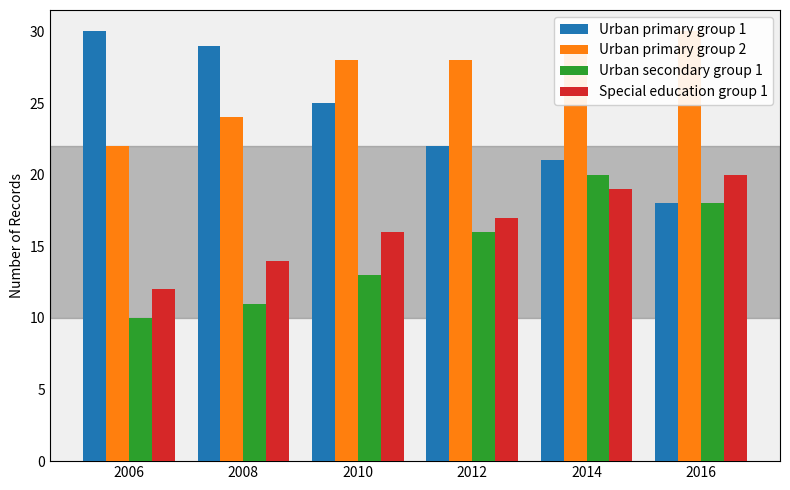

At which label does Urban primary group 1 first exceed 25?

2006